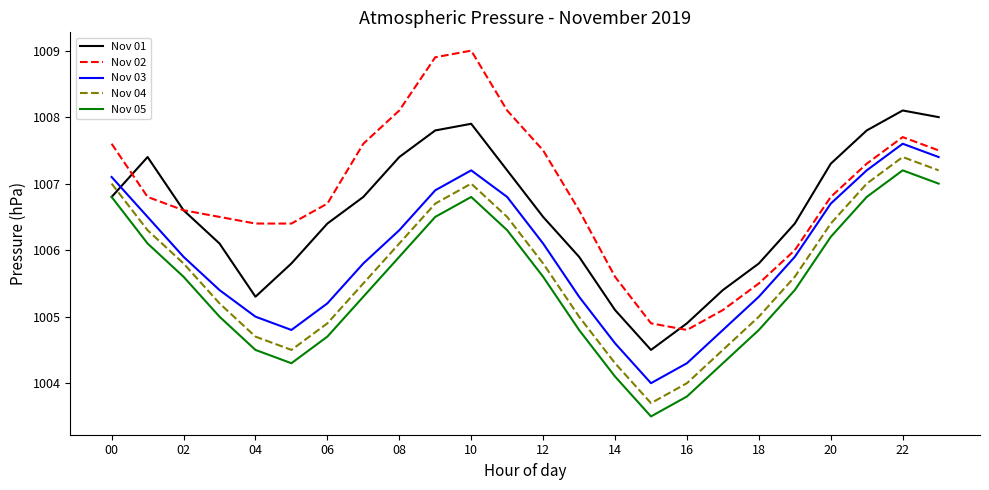

Which series has the widest spread of values?

Nov 02